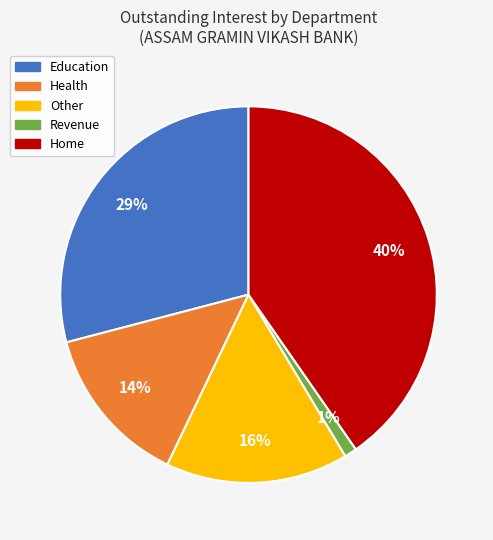

To the nearest percent, what is the difference between the largest and smallest slice percentages?

39%